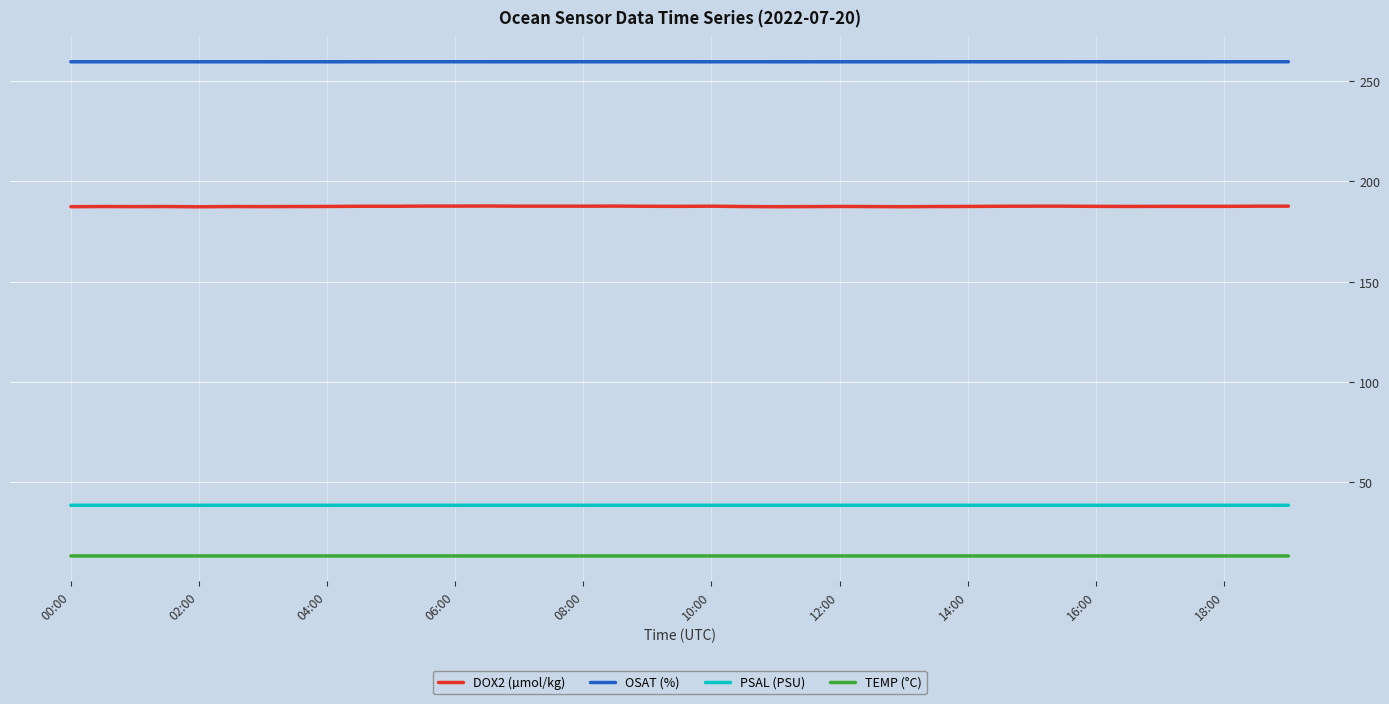

Which series has the largest total across all categories?

OSAT (%)